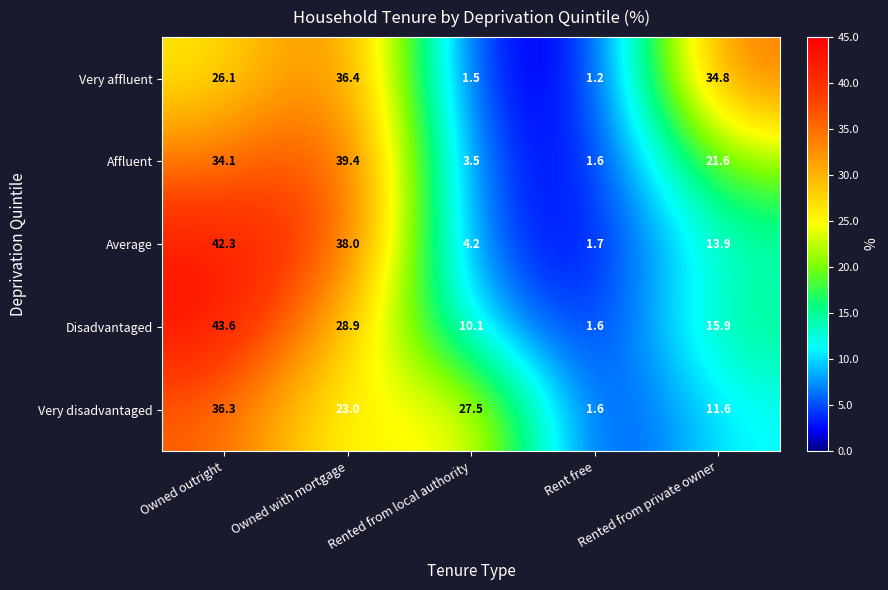

How many series are shown in this chart?

5